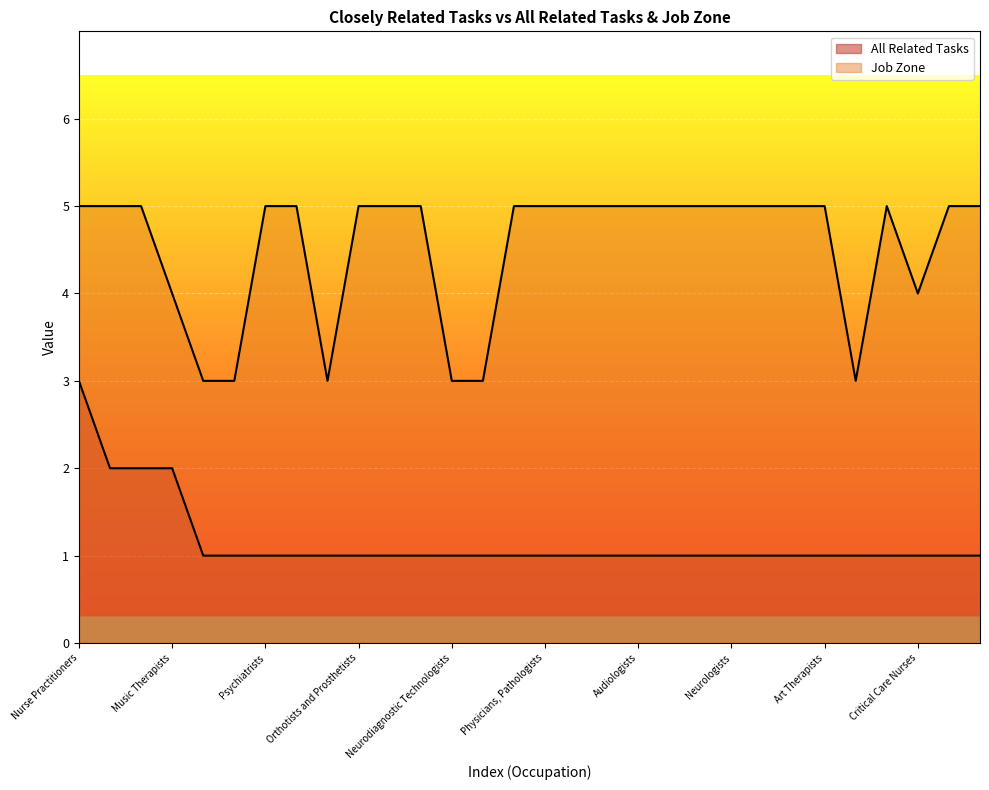

What is the sum of all Job Zone values?

136